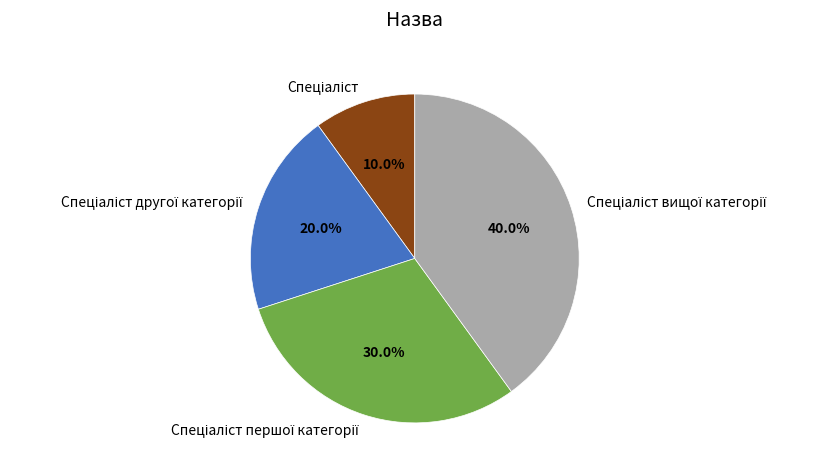

How many slices are in this pie chart?

4